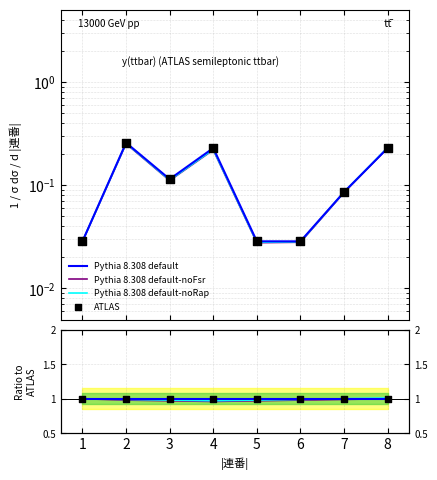

At how many categories does at least one series exceed 0?

8